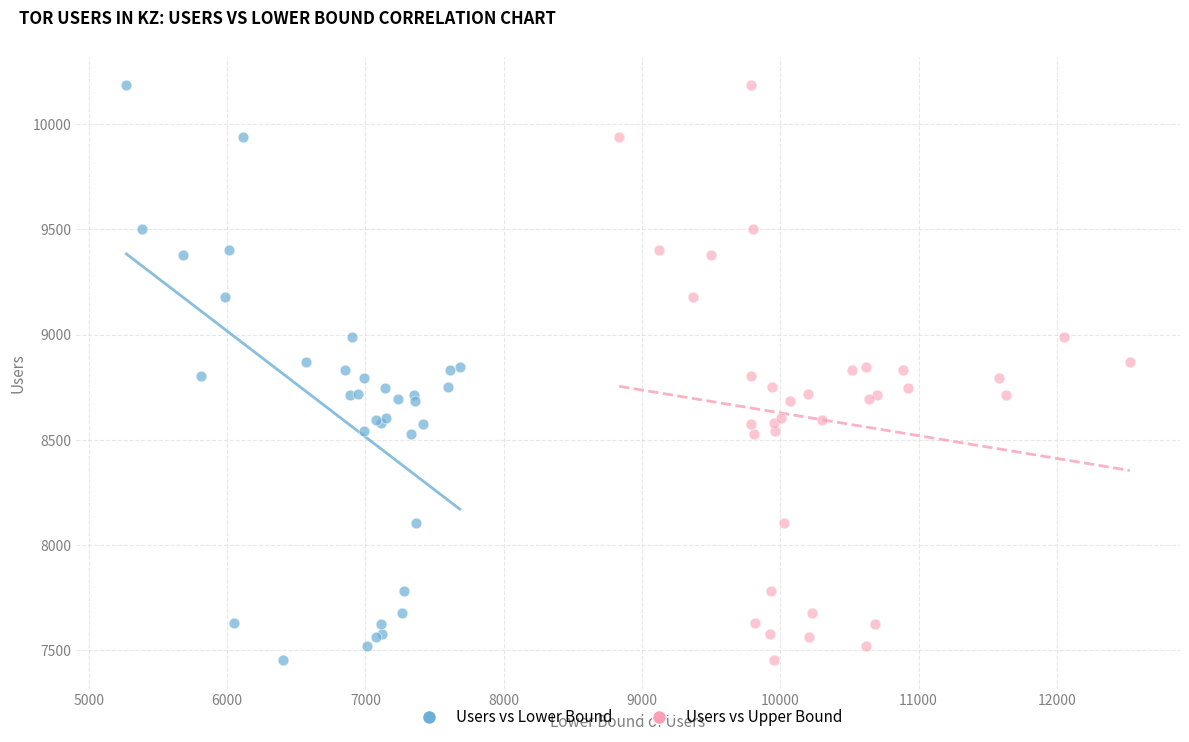

What are all the series names shown in the legend?

Users vs Lower Bound, Users vs Upper Bound